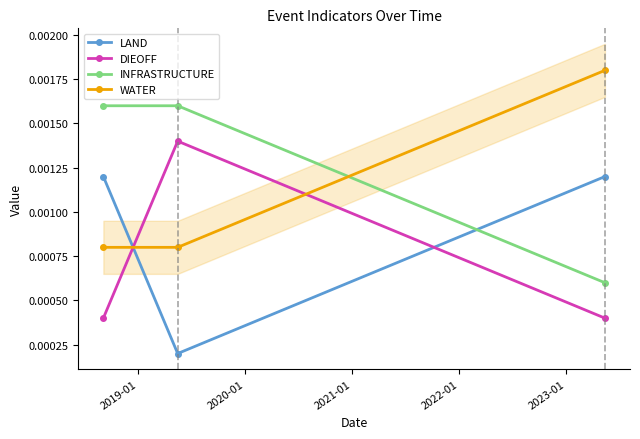

How many LAND values are between 0 and 1?

3